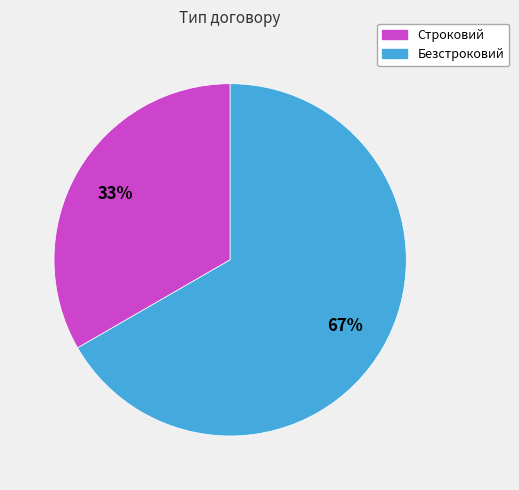

Is the sum of Безстроковий and Строковий greater than half?

Yes